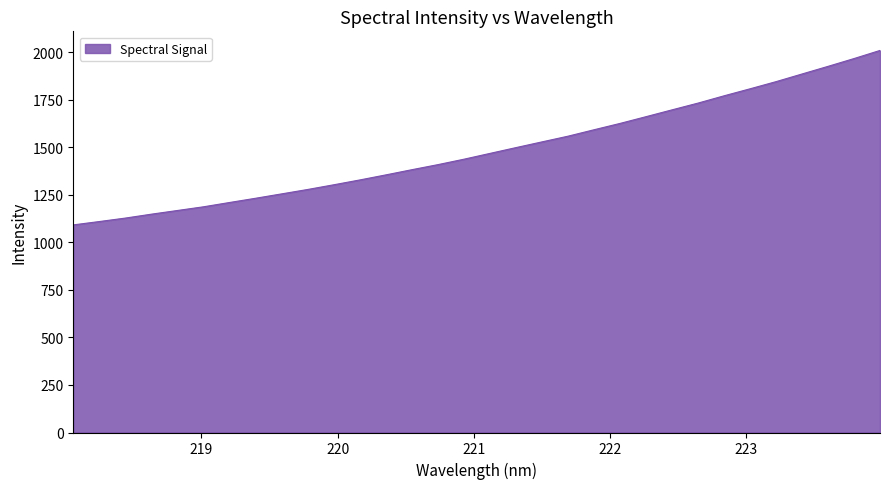

What is the maximum value shown in the chart?

2009.7